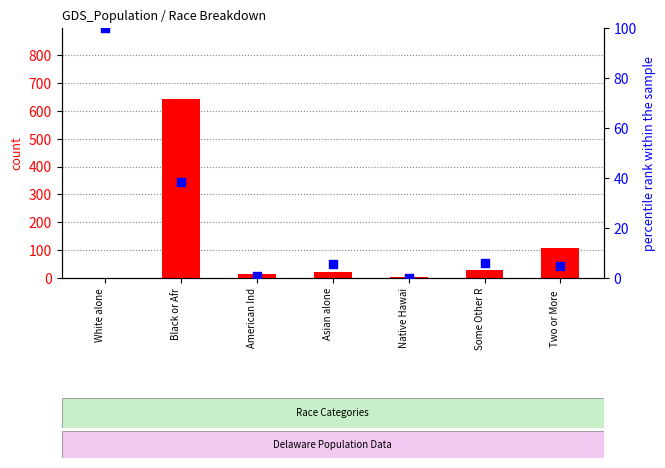

Which series contains the lowest Y value?

percentile rank within the sample